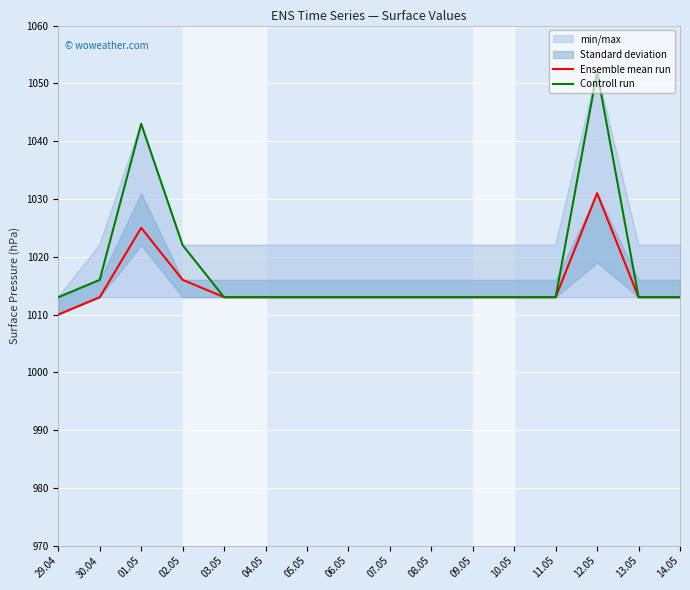

True or false: Controll run and Ensemble mean run intersect in this chart.

False